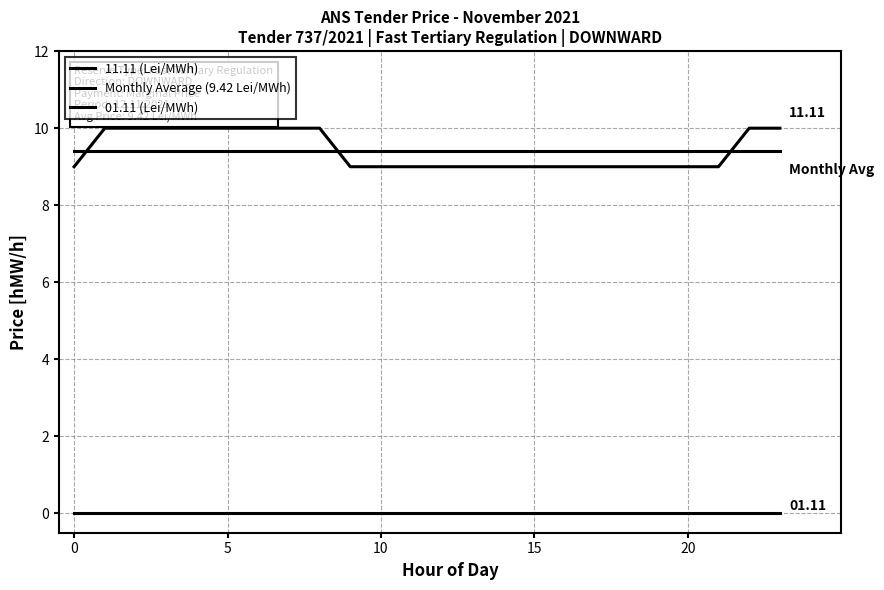

Count the number of categories in the chart.

24